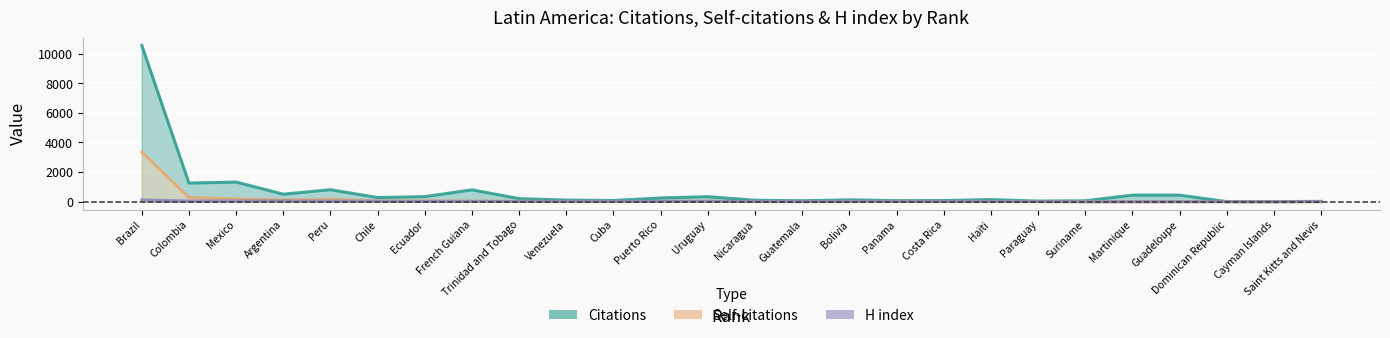

True or false: Self-citations and Citations cross at least once.

False